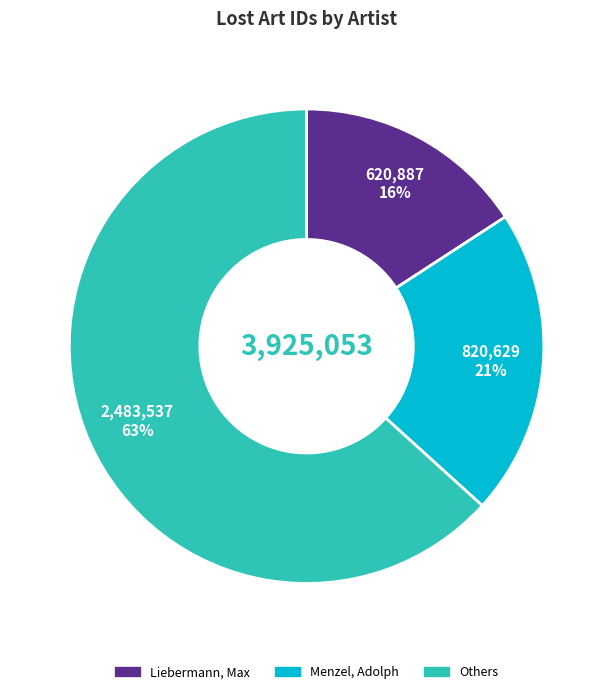

Does any single category account for the majority?

Yes